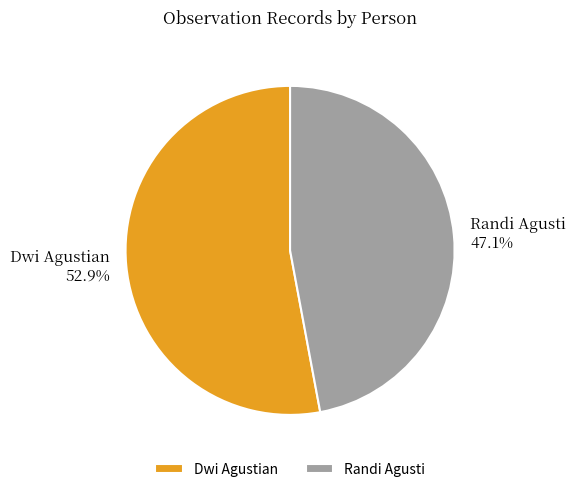

What is the largest slice in the pie chart?

Dwi Agustian